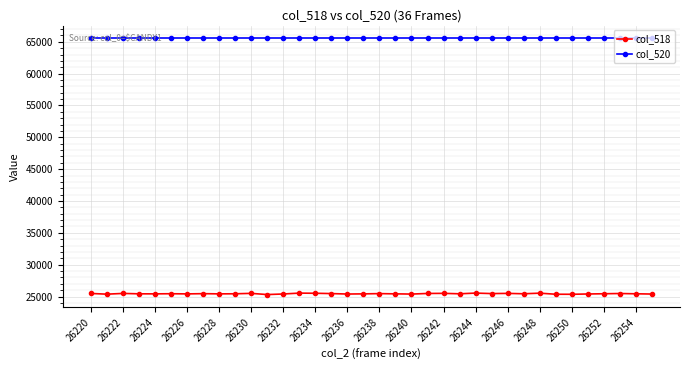

At how many categories does at least one series exceed 56096?

36